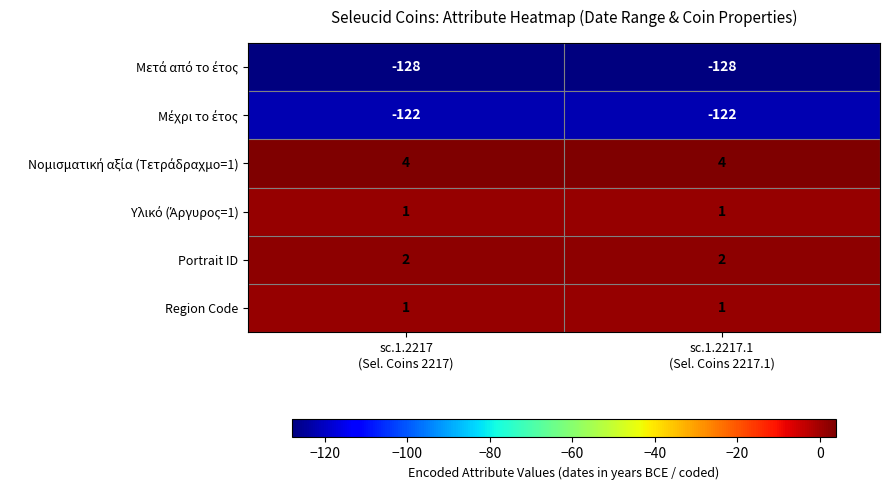

What is the maximum value shown in the chart?

4